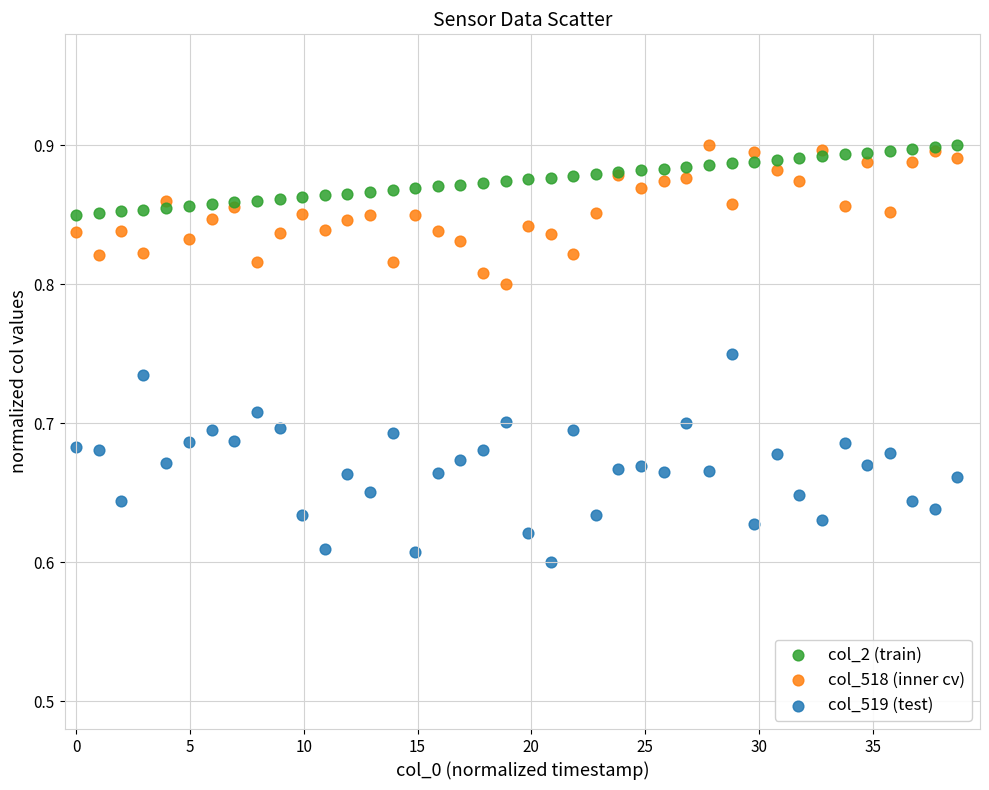

What is the X range (max minus min) for the scatter plot?

38.7